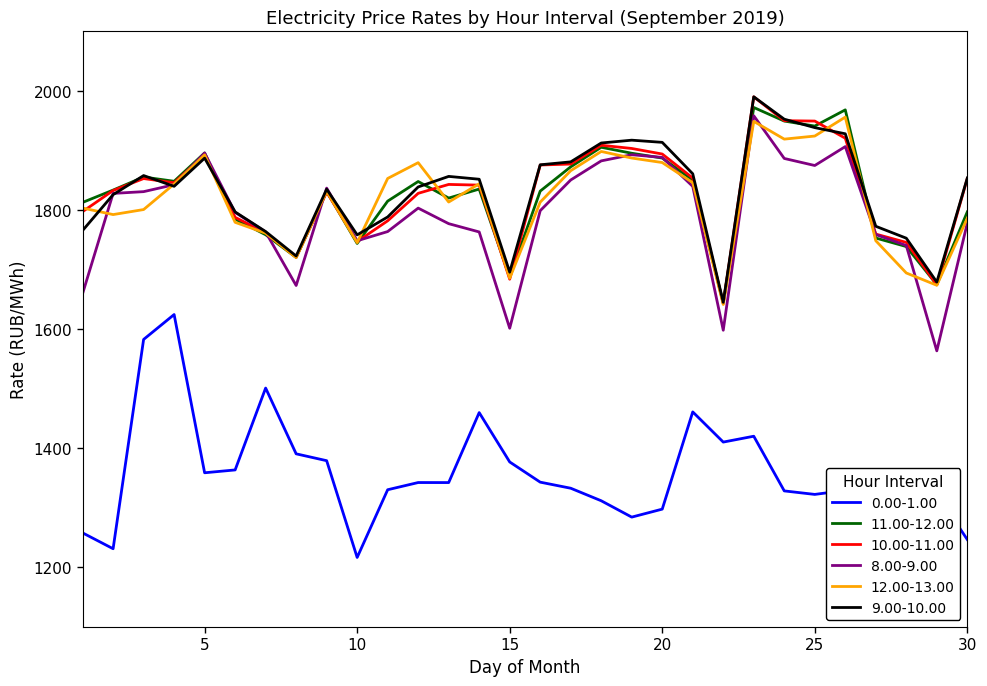

What is the maximum value for 9.00-10.00?

1990.1